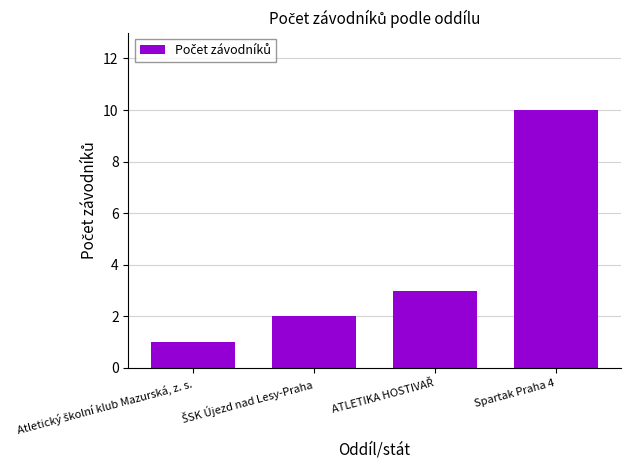

What is the difference between the maximum and minimum values?

9